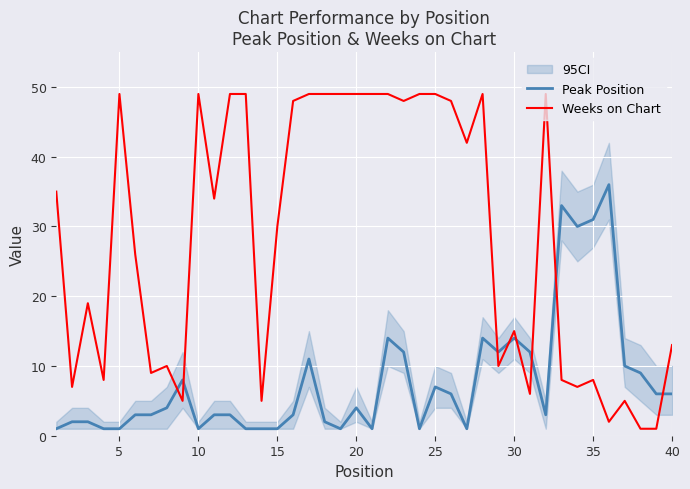

What is the greatest value displayed?

49